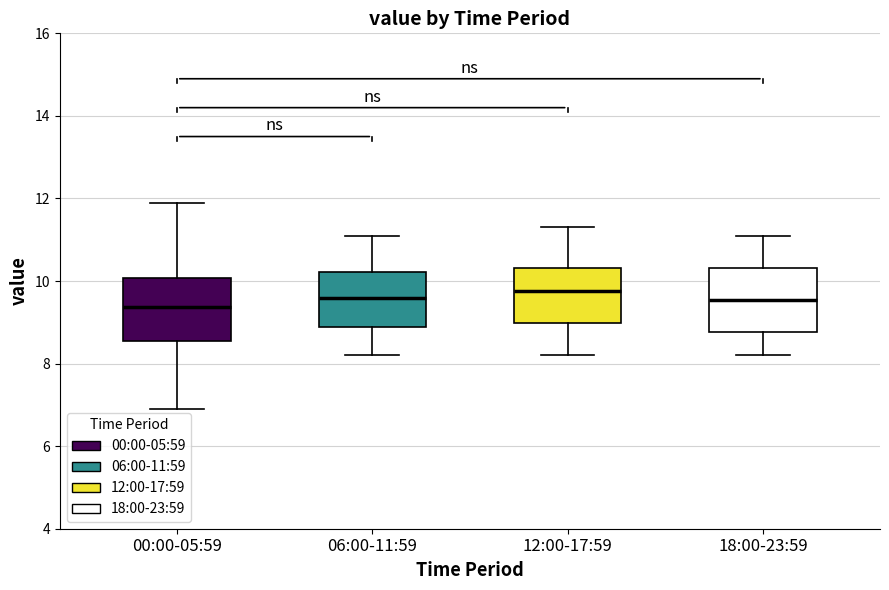

Reading left to right, read every box against the y-axis: the position of its median line, the range the box covers, and the ends of its whiskers. The values are not printed on the chart, so give them approximately, as read against the axis.

00:00-05:59: median 9.4, box 8.6 to 10.0, whiskers 7.0 to 12.0
06:00-11:59: median 9.6, box 8.8 to 10.2, whiskers 8.2 to 11.2
12:00-17:59: median 9.8, box 9.0 to 10.4, whiskers 8.2 to 11.4
18:00-23:59: median 9.6, box 8.8 to 10.4, whiskers 8.2 to 11.2